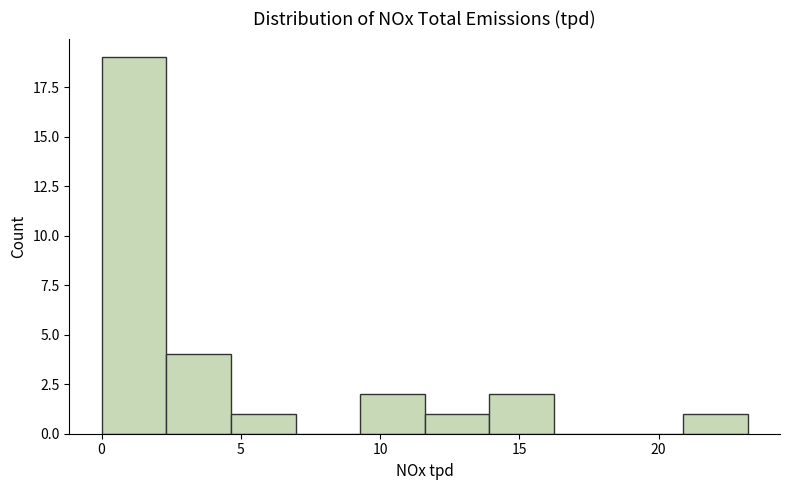

What is the height of the bar covering 21.0 to 23.0 on the x-axis? Neither the bar edges nor the heights are printed on the chart, so give them approximately, as read against the axes.

1